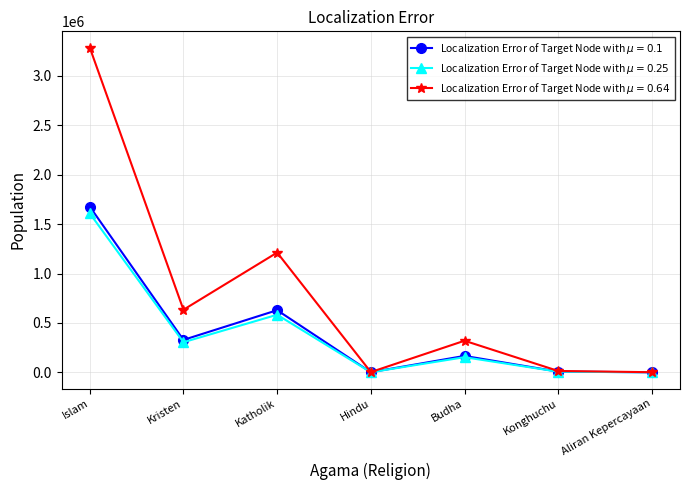

What is the label of the 2nd point from the left?

Kristen